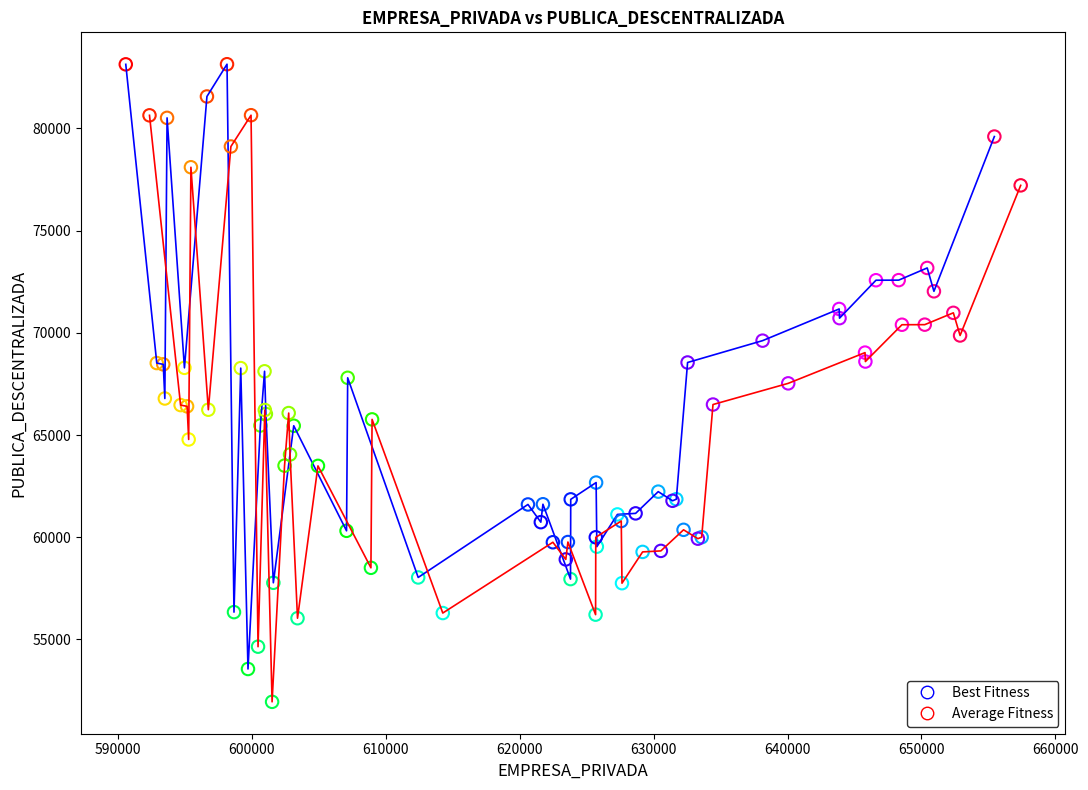

Which series has the largest Y range (max minus min)?

Best Fitness